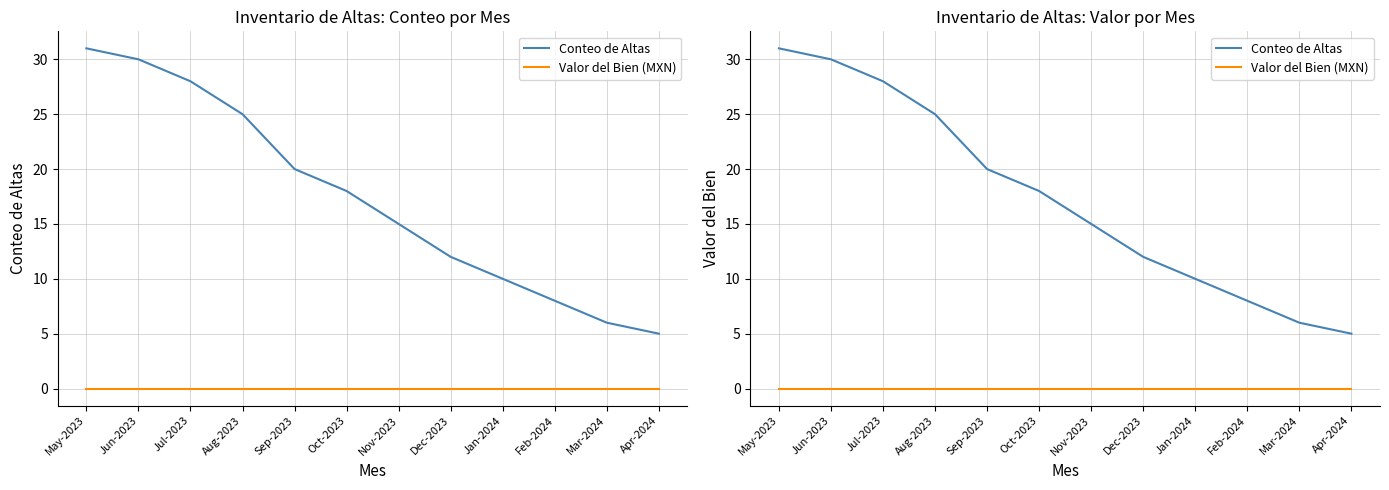

How many categories are shown in the chart?

12